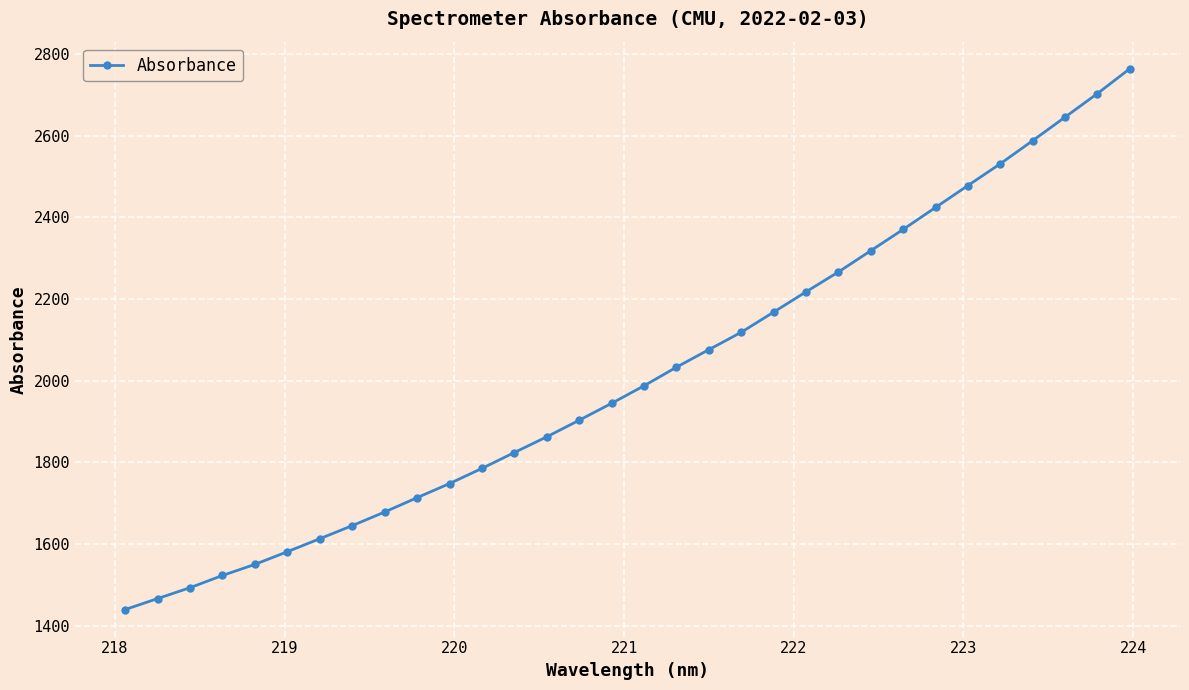

What is the value of the 2nd point from the left?

1467.0